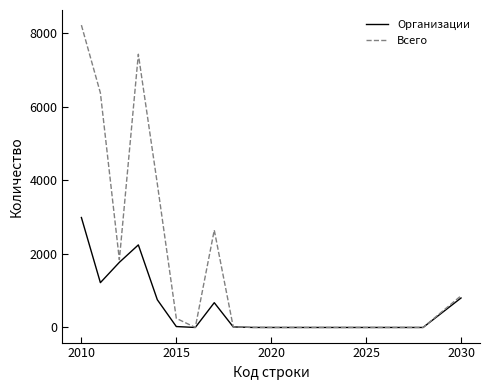

At how many categories does at least one series exceed 4800?

3